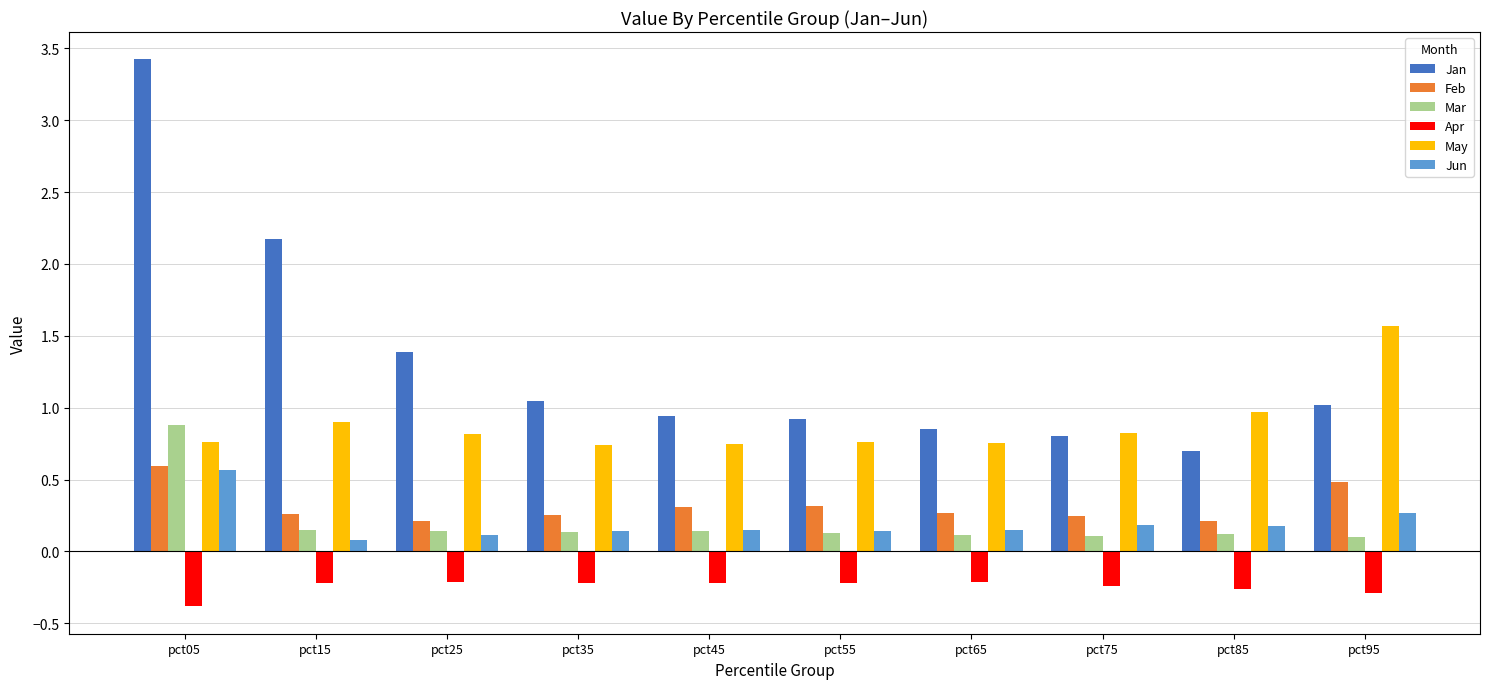

What is the sum of the Jun values at pct85 and pct95?

0.4